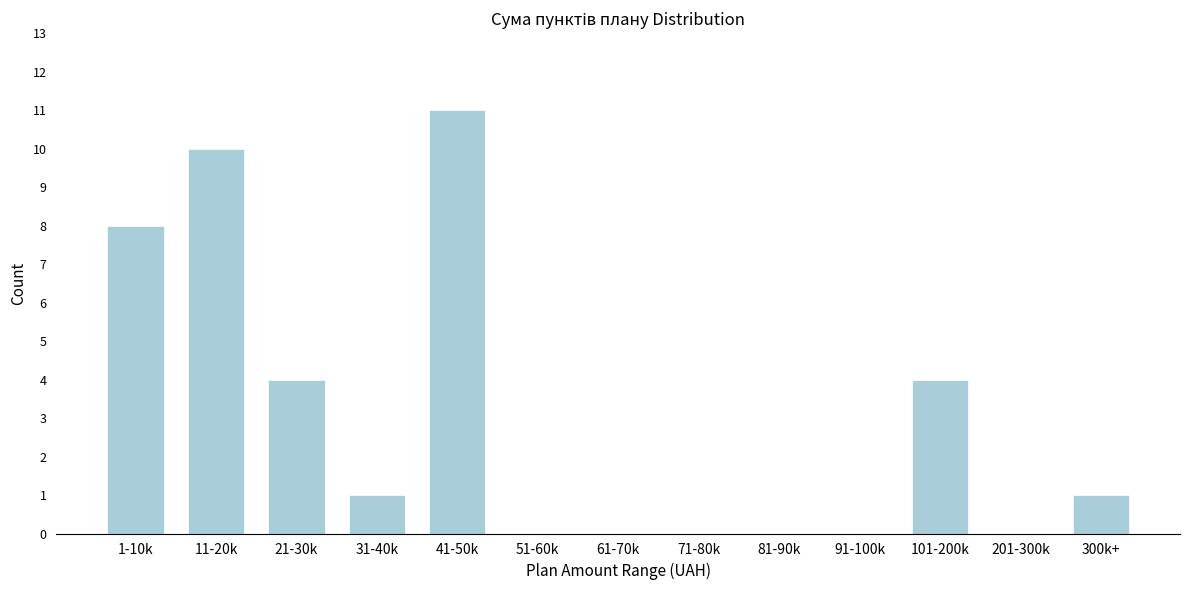

Reading left to right, what are all the values shown in this chart?

1-10k=8	11-20k=10	21-30k=4	31-40k=1	41-50k=11	51-60k=0	61-70k=0	71-80k=0	81-90k=0	91-100k=0	101-200k=4	201-300k=0	300k+=1